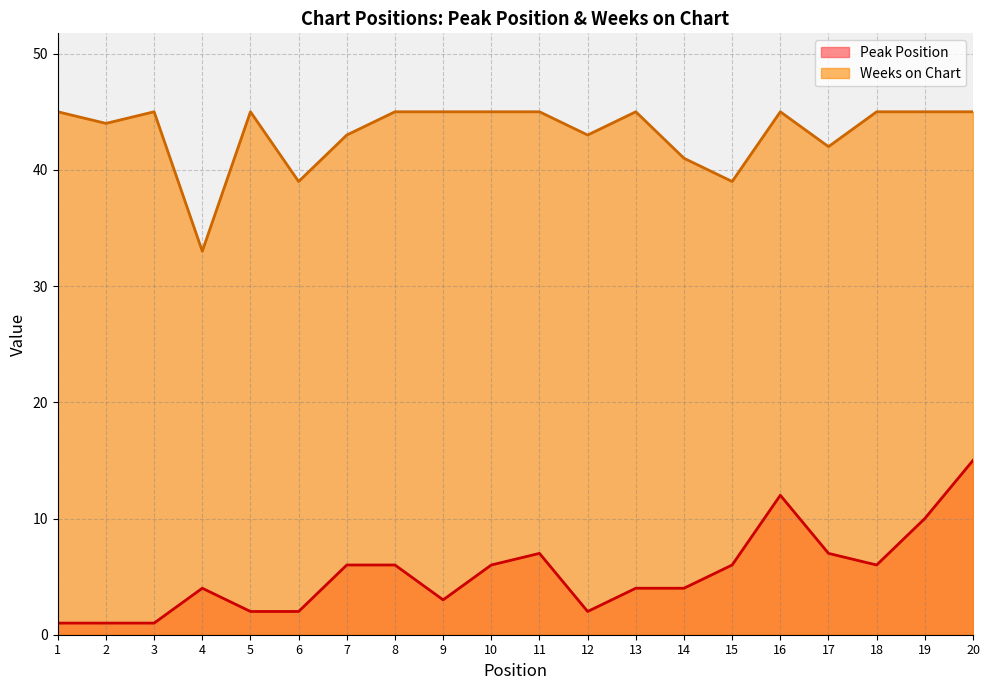

True or false: Weeks on Chart has a value of 45 at 3.

True